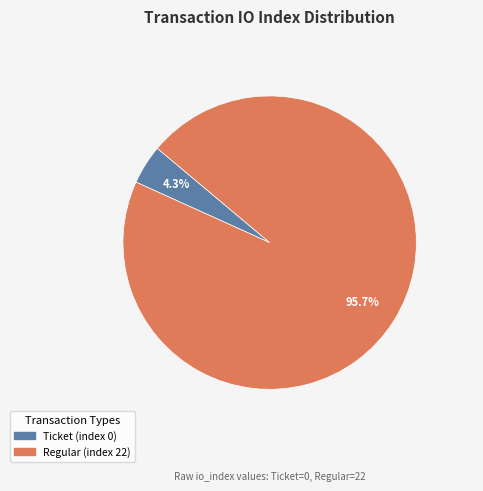

Count the number of slices in the pie.

2